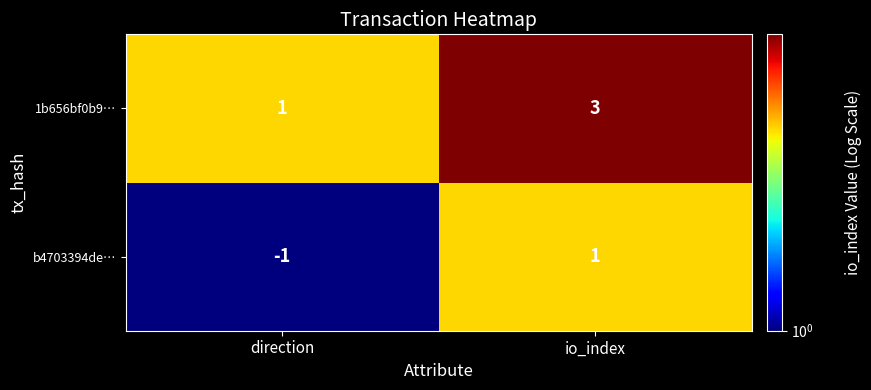

The 1b656bf0b9… series shows 1 at direction. True or false?

True